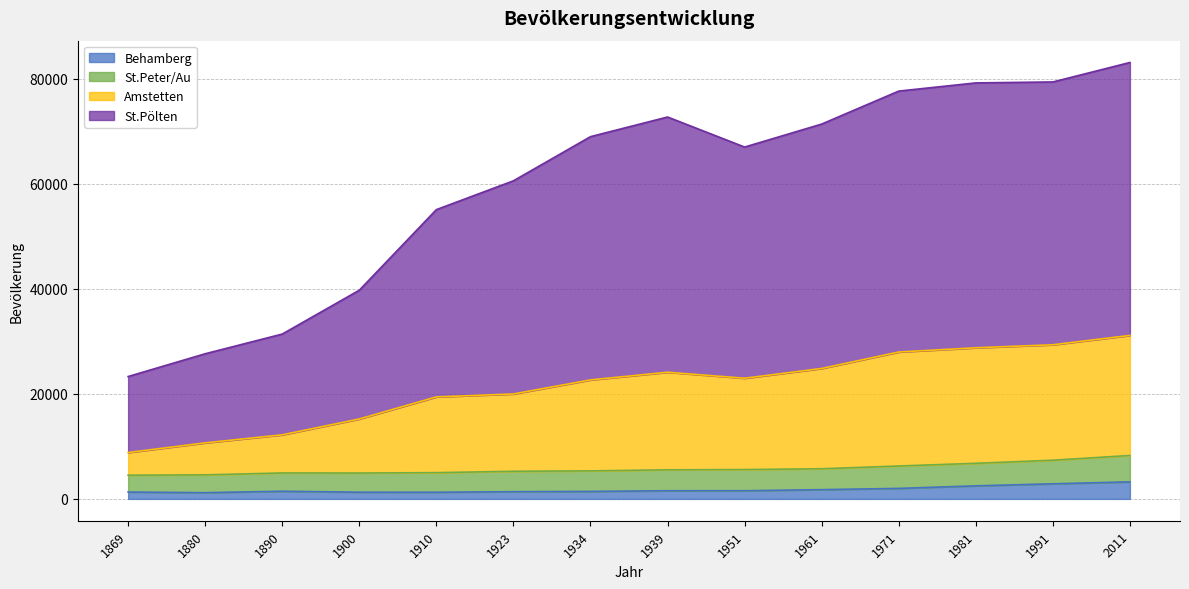

List the labels in order of St.Pölten value, smallest first.

1869, 1880, 1890, 1900, 1910, 1923, 1951, 1934, 1961, 1939, 1971, 1981, 1991, 2011